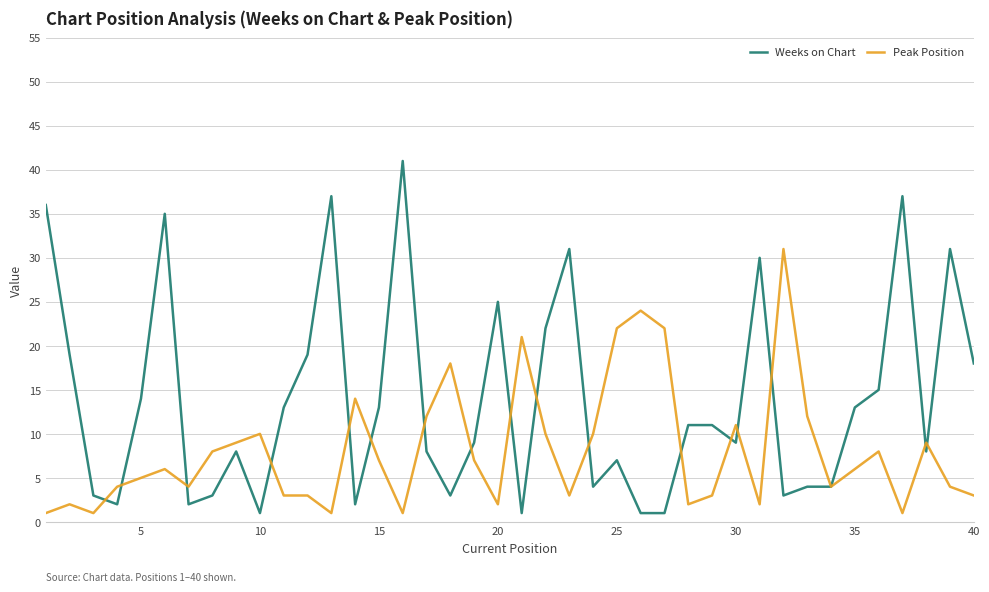

Which series has the widest spread of values?

Weeks on Chart